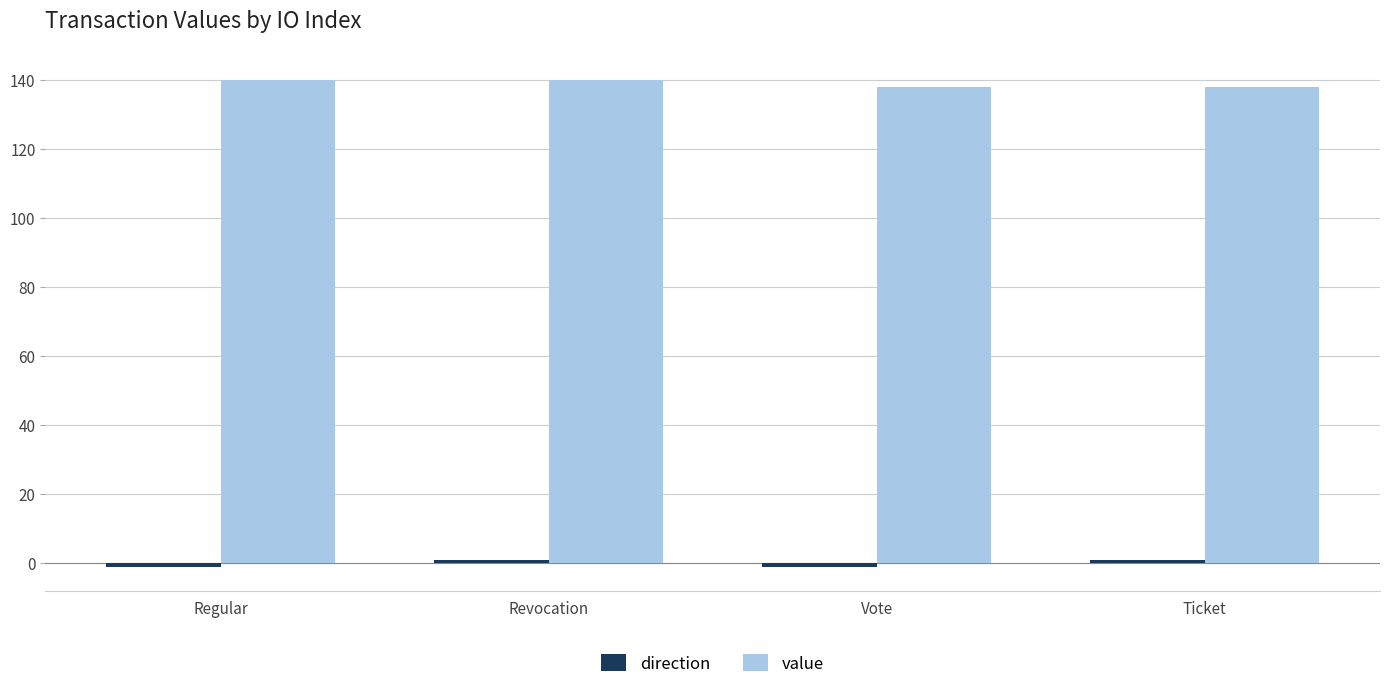

Which series has the largest total across all categories?

value